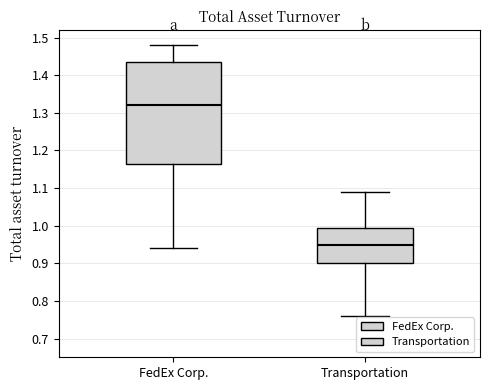

Where does the lower whisker of the box for Transportation end on the y-axis? The values are not printed on the chart, so give them approximately, as read against the axis.

0.76